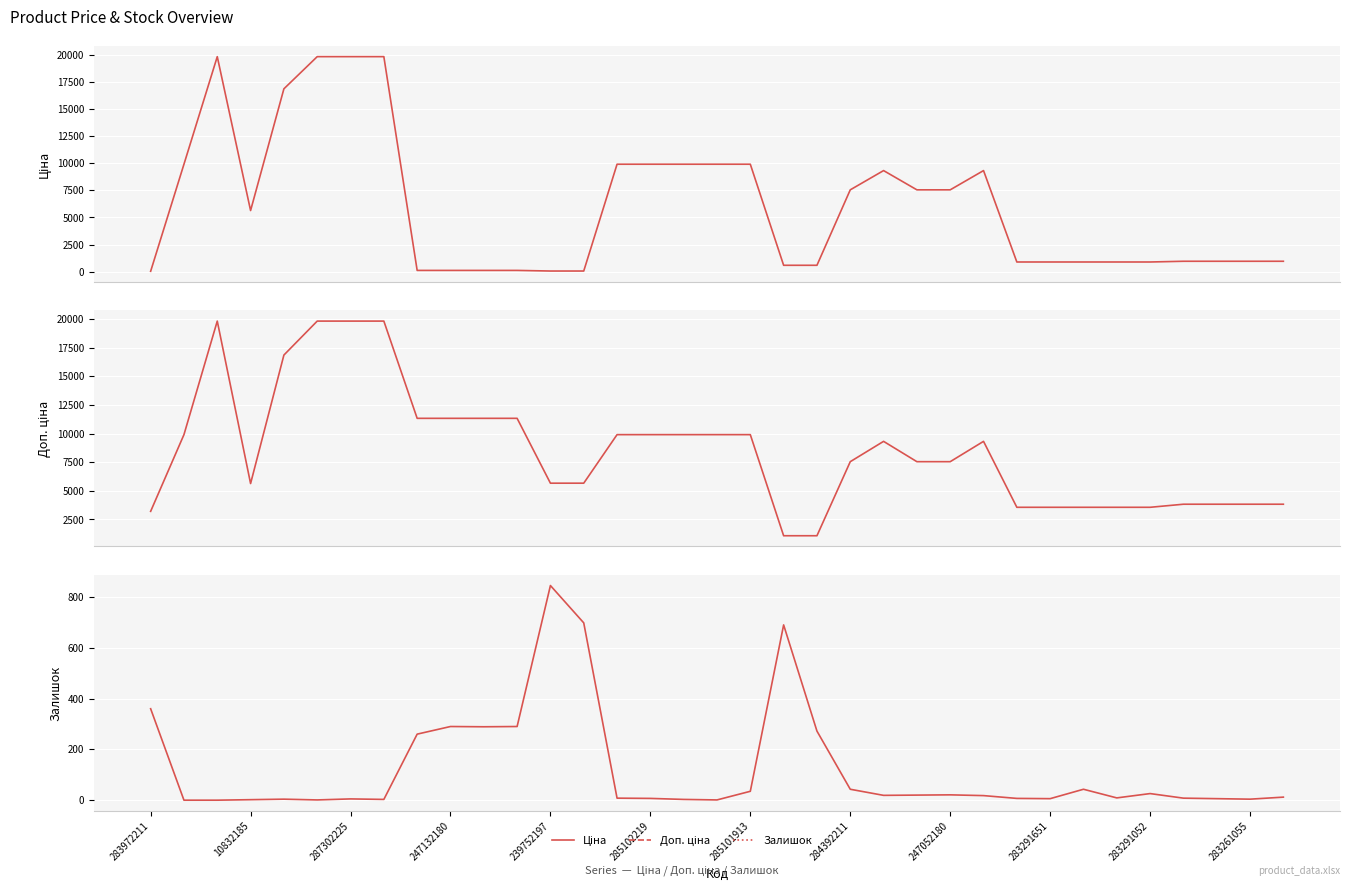

How many data points in Залишок are above 12?

17